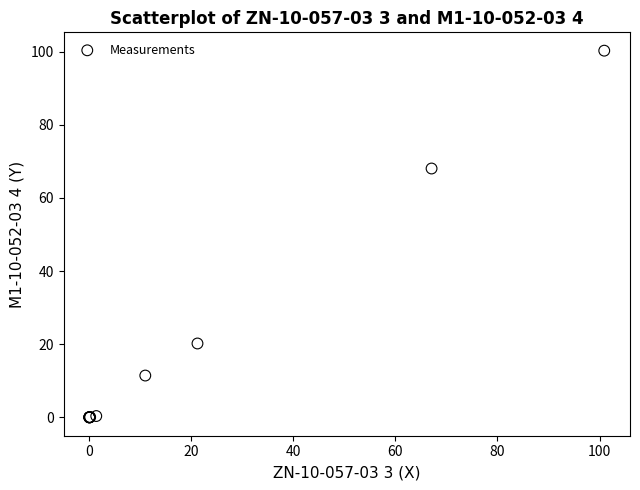

What Y value in the scatter plot is closest to 50?

68.0